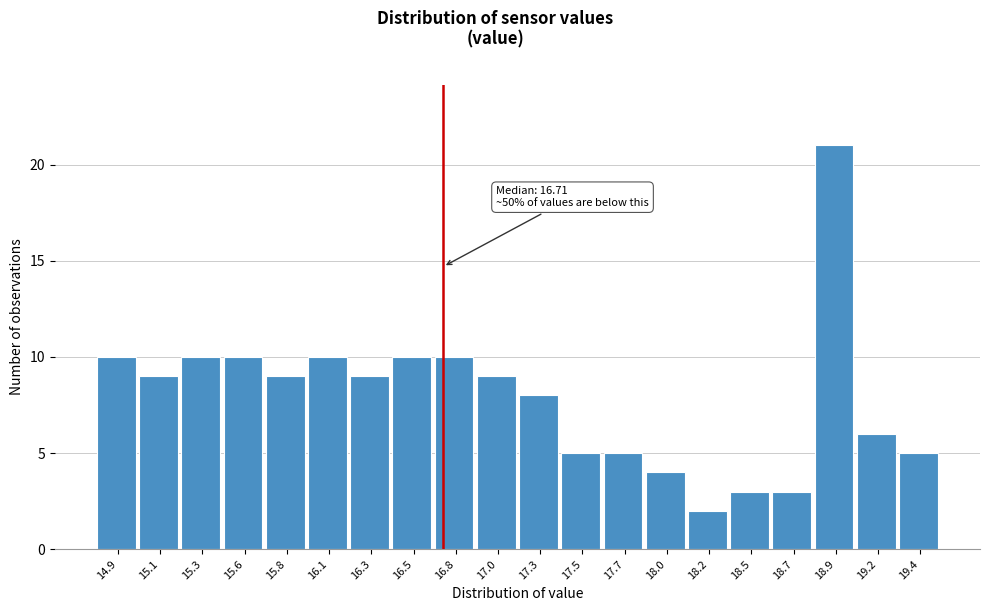

Which range on the x-axis has the tallest bar?

18.80 to 19.05